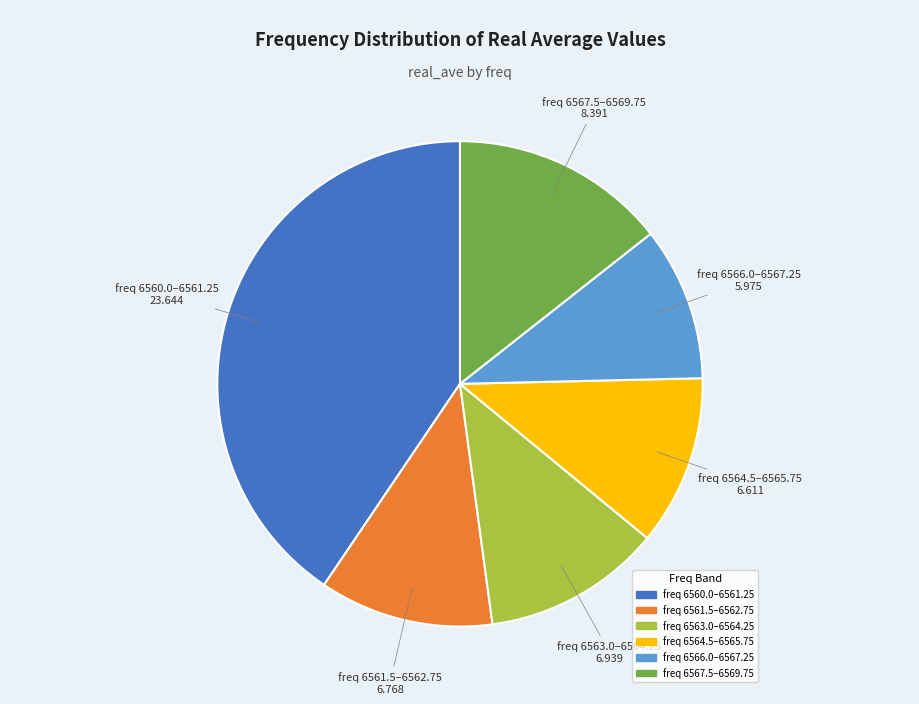

Is there a majority slice in this chart?

No